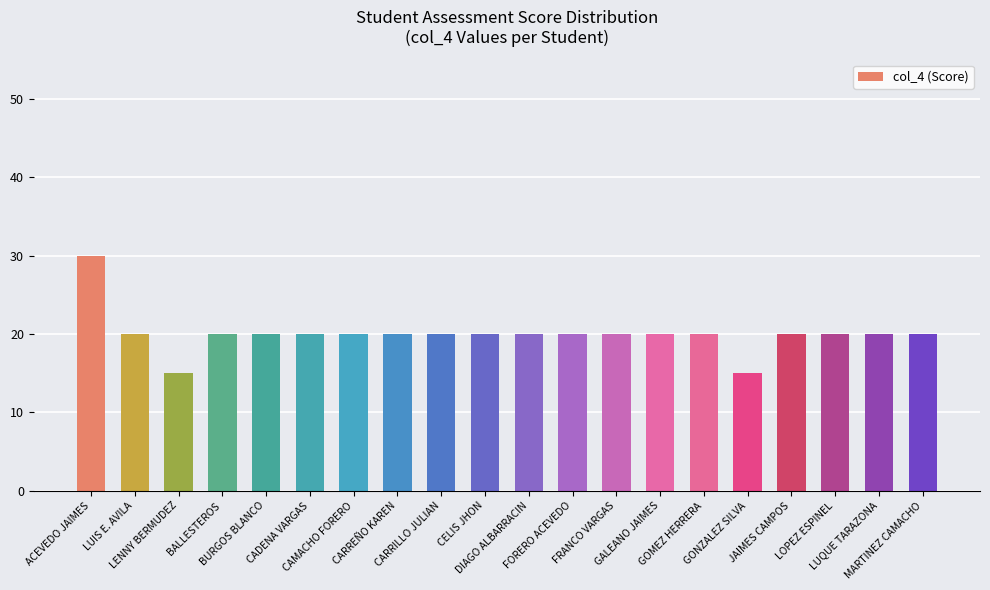

The chart shows a value of 20 at CARREÑO KAREN. True or false?

True